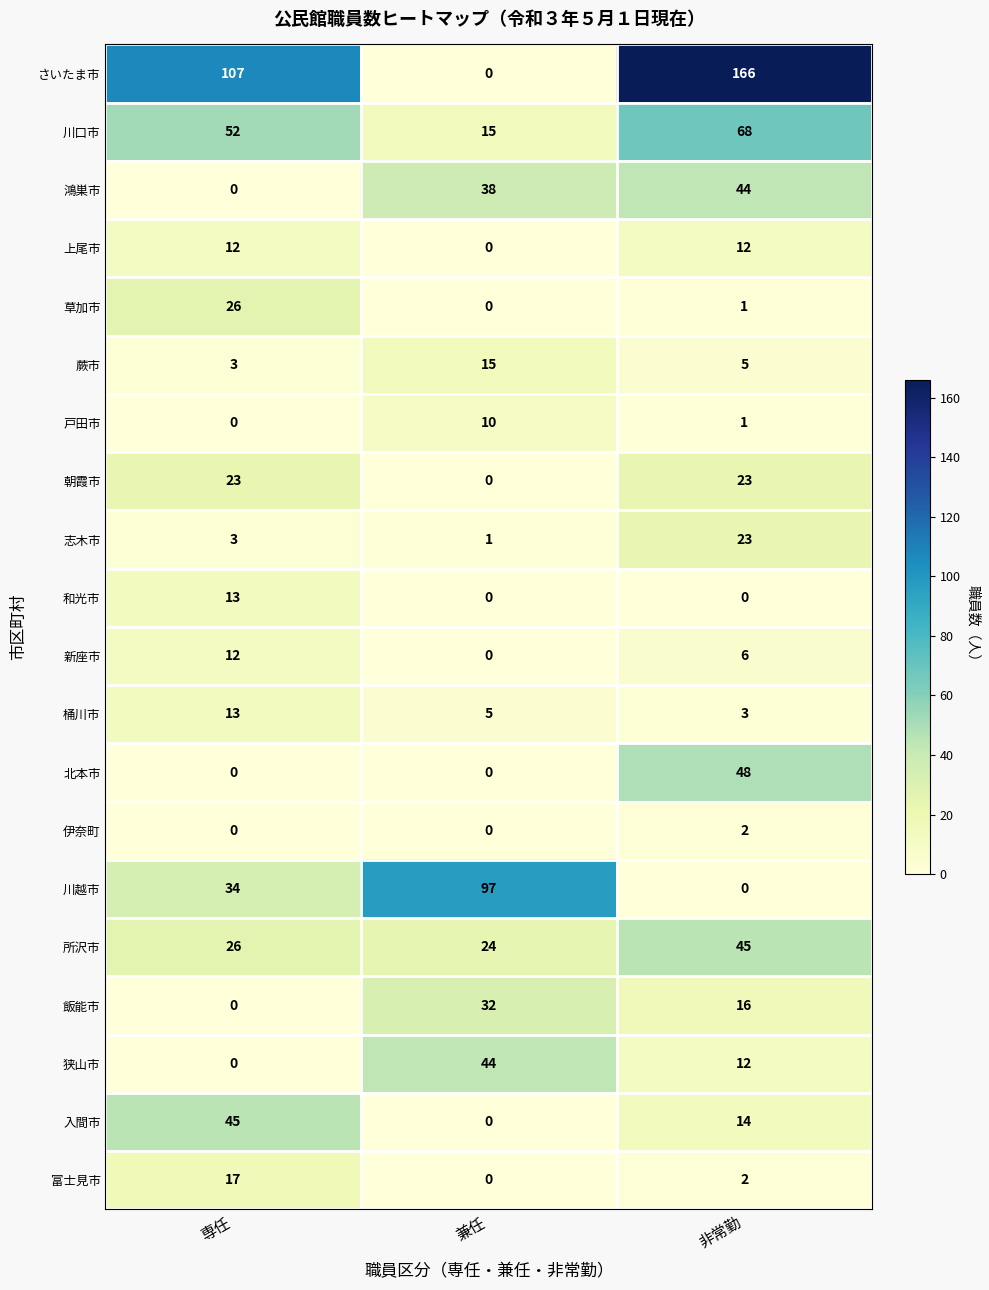

Rank the categories by 川口市 value from highest to lowest.

非常勤, 専任, 兼任